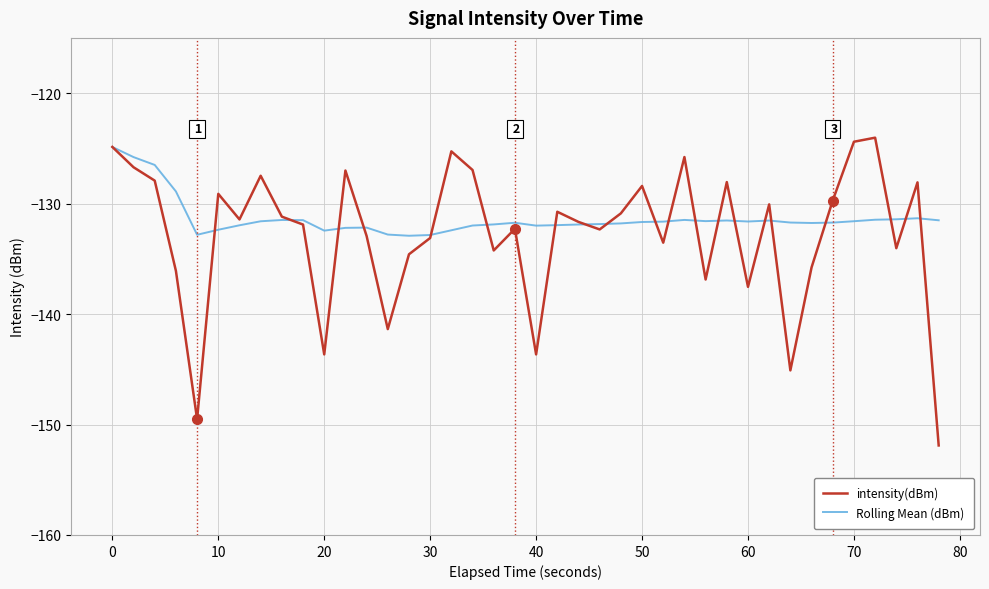

Which series has the largest range (max minus min)?

intensity(dBm)